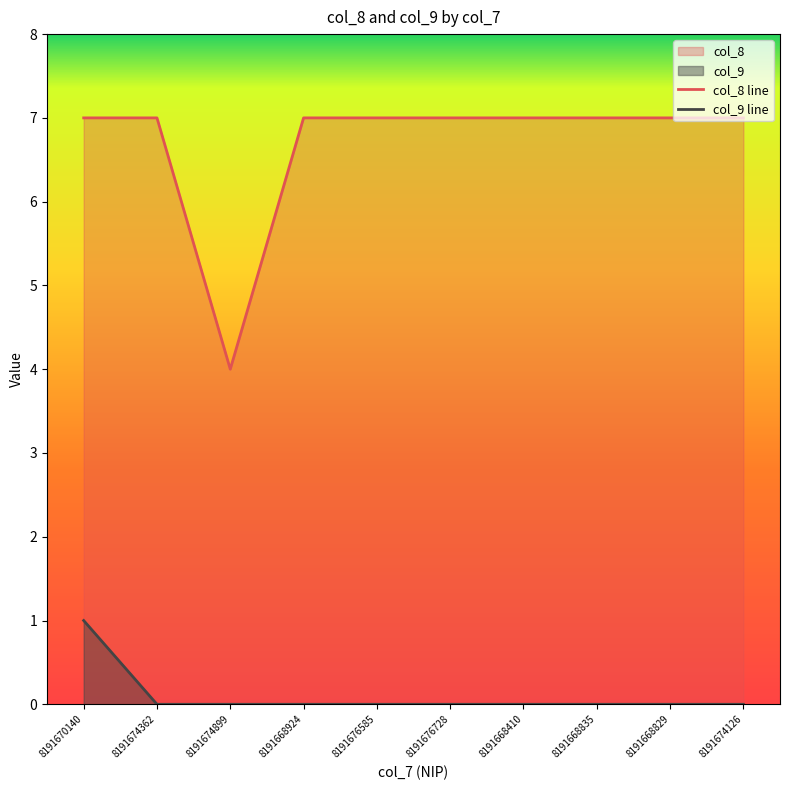

Which category has the highest value across all series?

8191670140